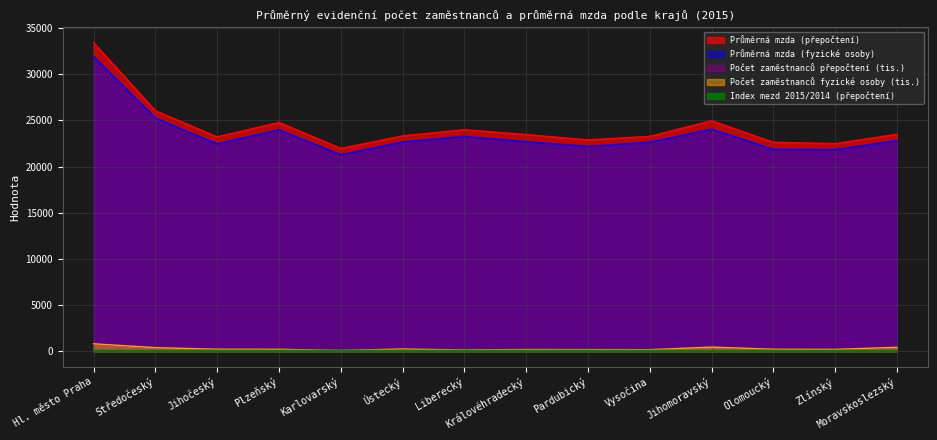

What is the sum of all Průměrná mzda (fyzické osoby) values?

328756.0